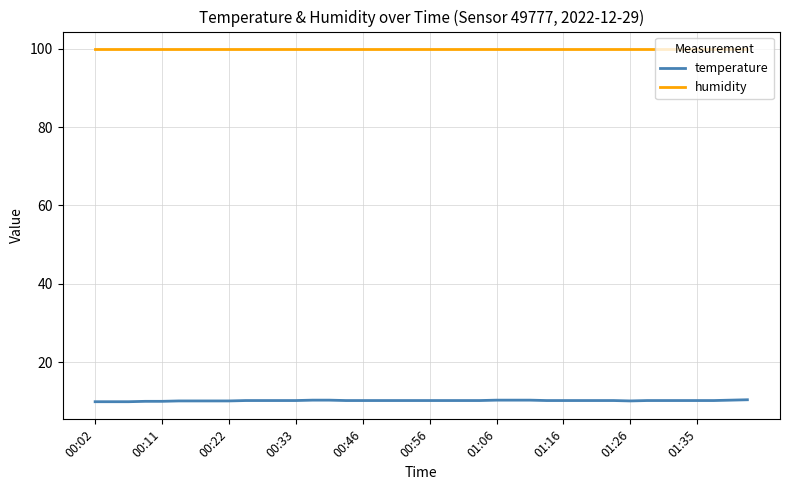

Which series has the largest total across all categories?

humidity